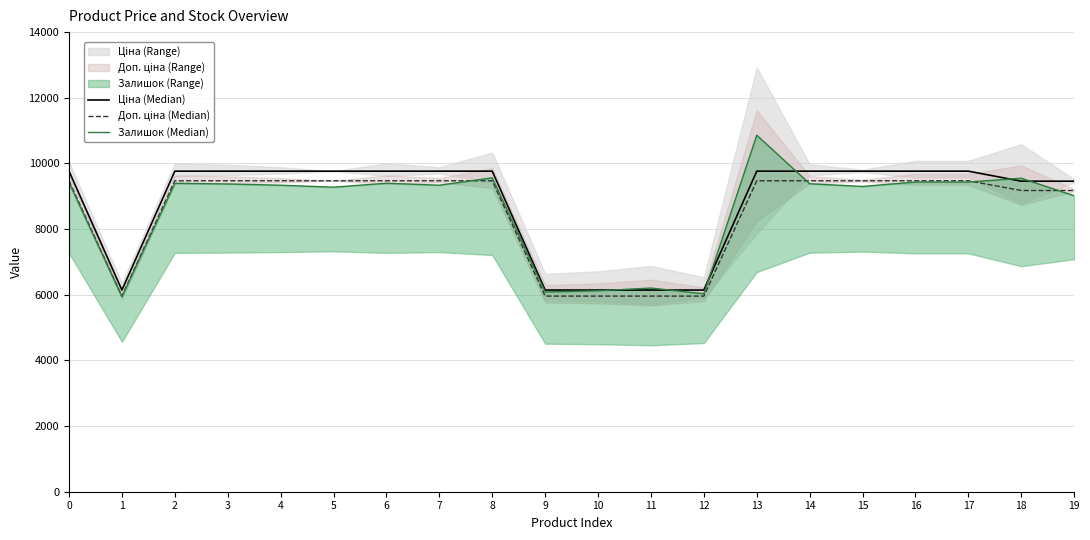

True or false: Ціна (Median) has a value of 9766.9 at 10.

False